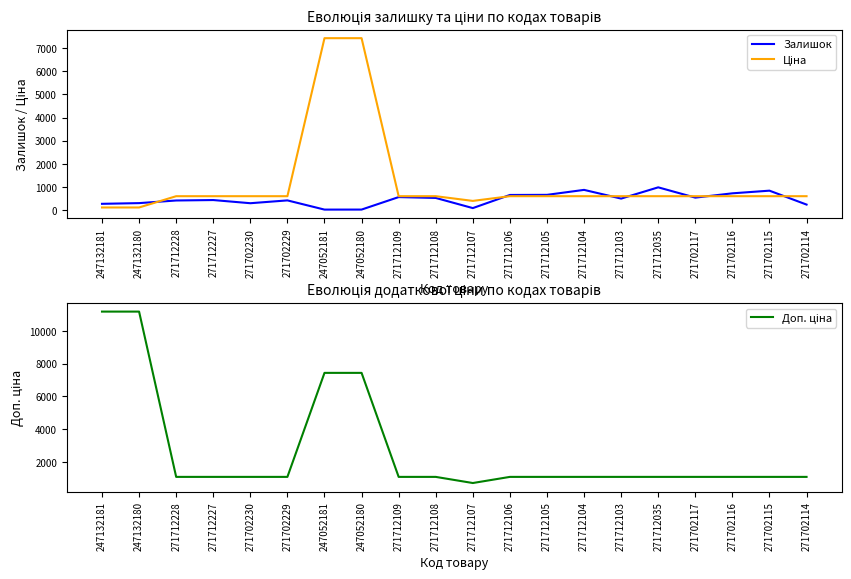

Which category has the lowest value across all series?

247052181